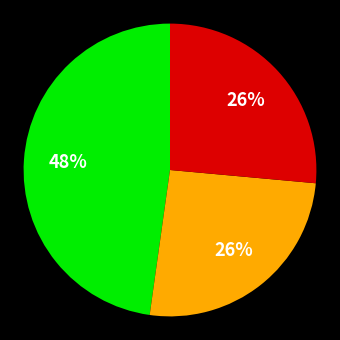

To the nearest percent, what is the average slice percentage?

33%